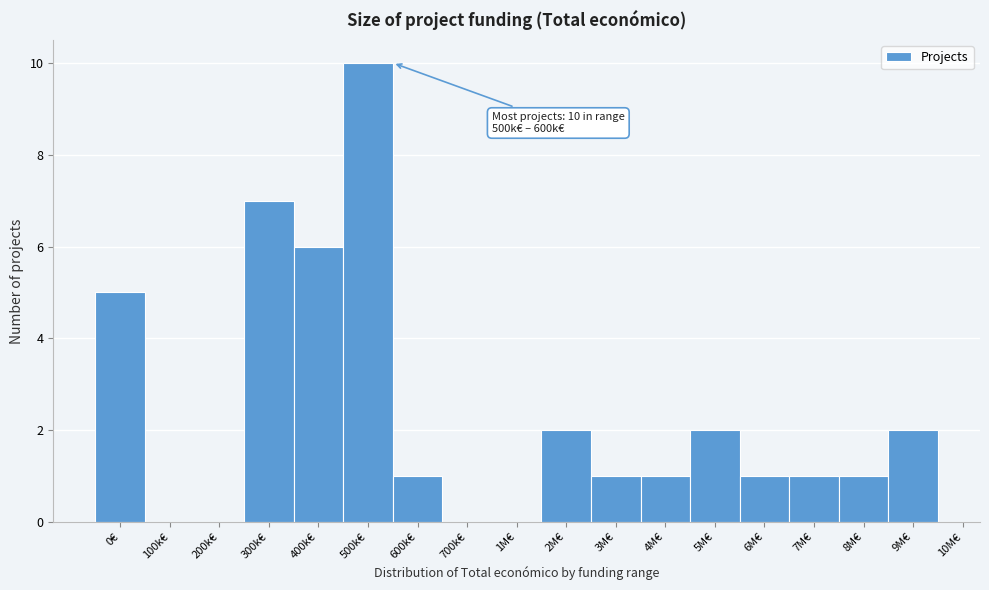

Reading left to right, what are all the values shown in this chart?

0€=5	100k€=0	200k€=0	300k€=7	400k€=6	500k€=10	600k€=1	700k€=0	1M€=0	2M€=2	3M€=1	4M€=1	5M€=2	6M€=1	7M€=1	8M€=1	9M€=2